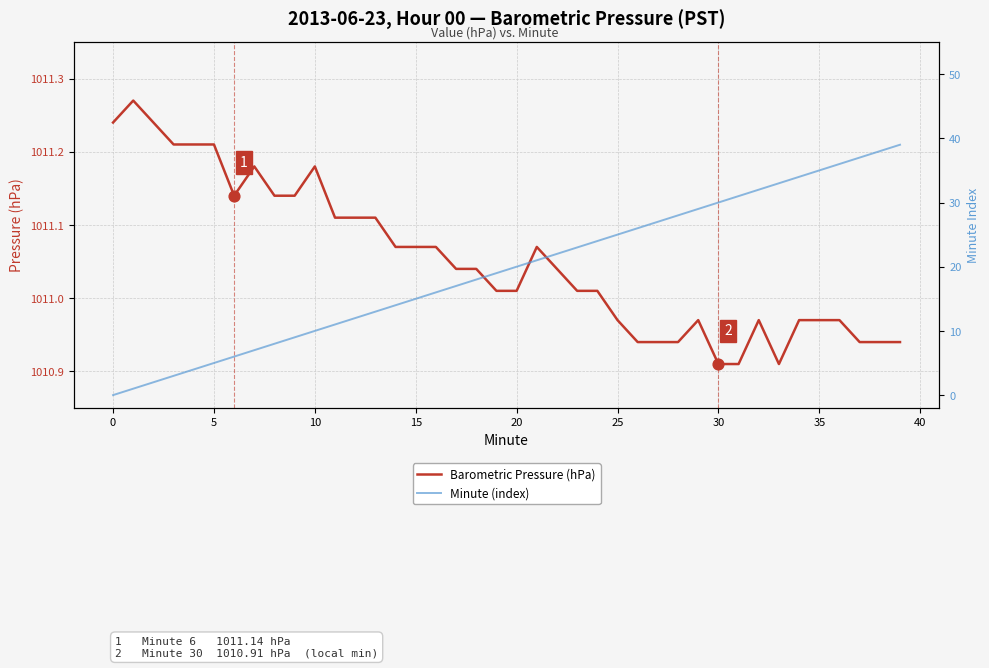

At which category is the sum across all series the highest?

39